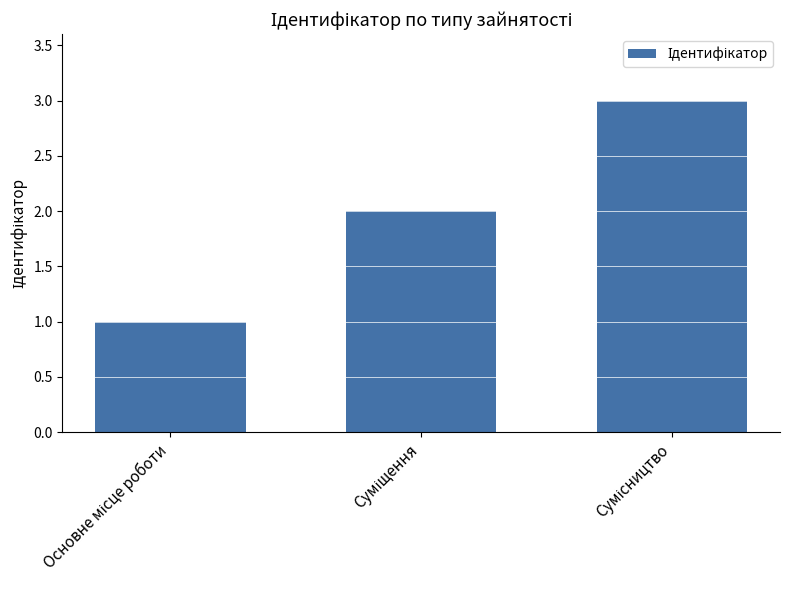

What is the greatest value displayed?

3